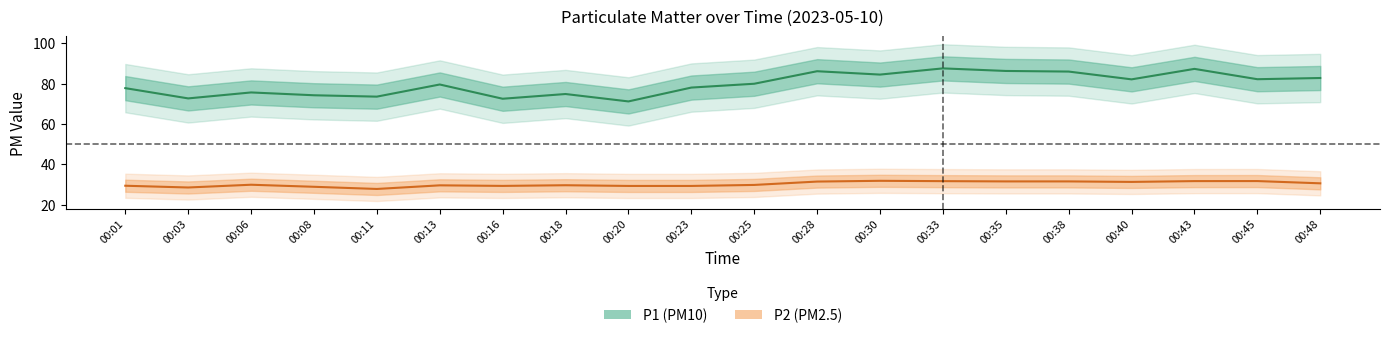

Where is the first local maximum for P2?

00:06